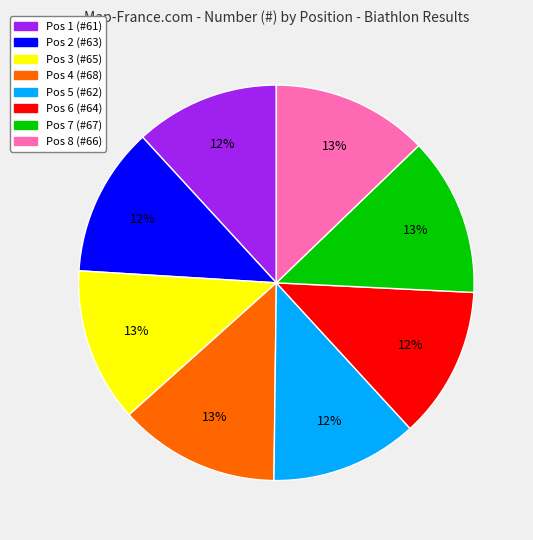

How many slices are in this pie chart?

8